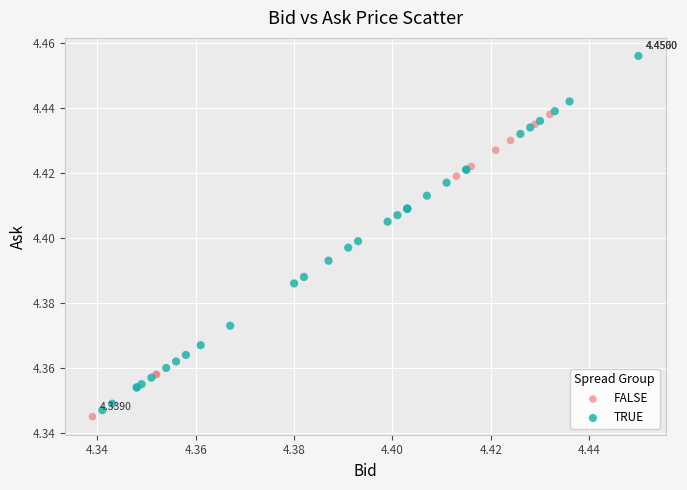

Which series contains the highest Y value?

TRUE